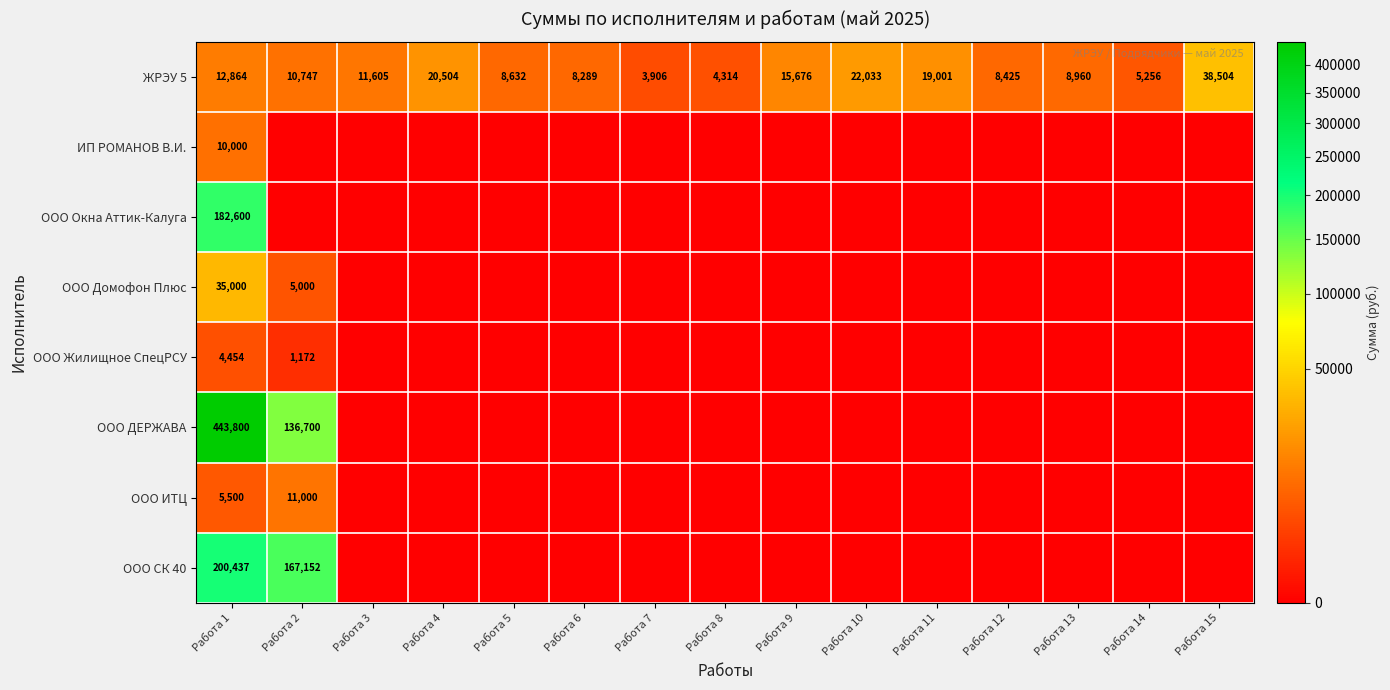

How many data points does each series have?

15